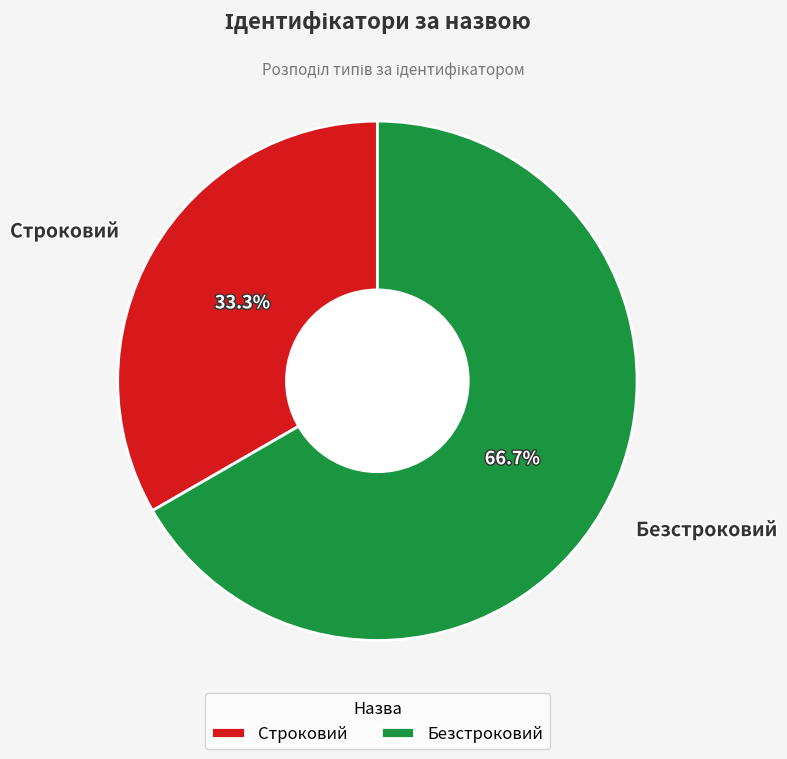

What is the largest slice in the pie chart?

Безстроковий